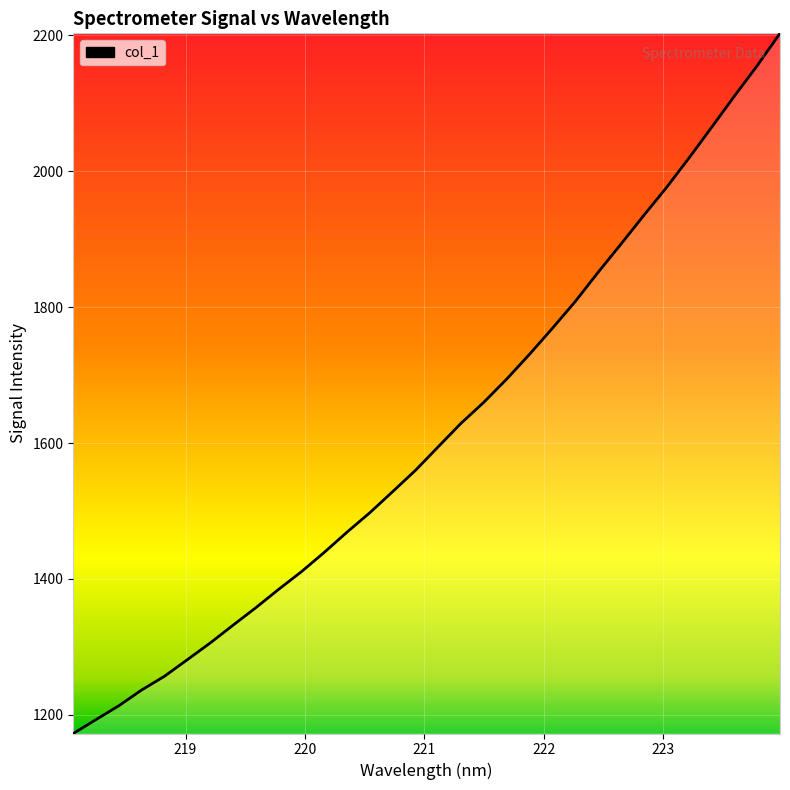

What is the average value?

1616.5